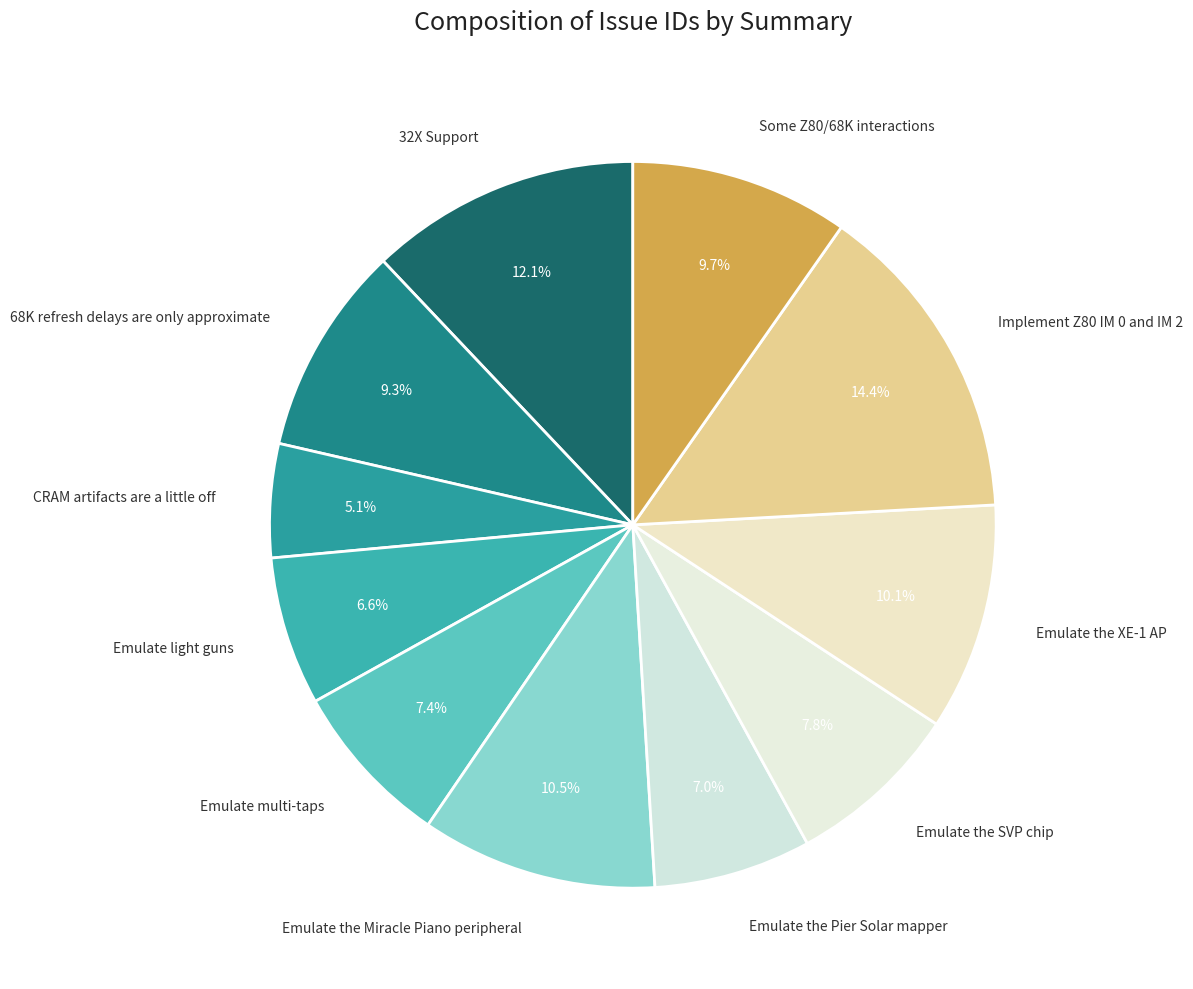

Is there any slice that represents more than half of the pie?

No